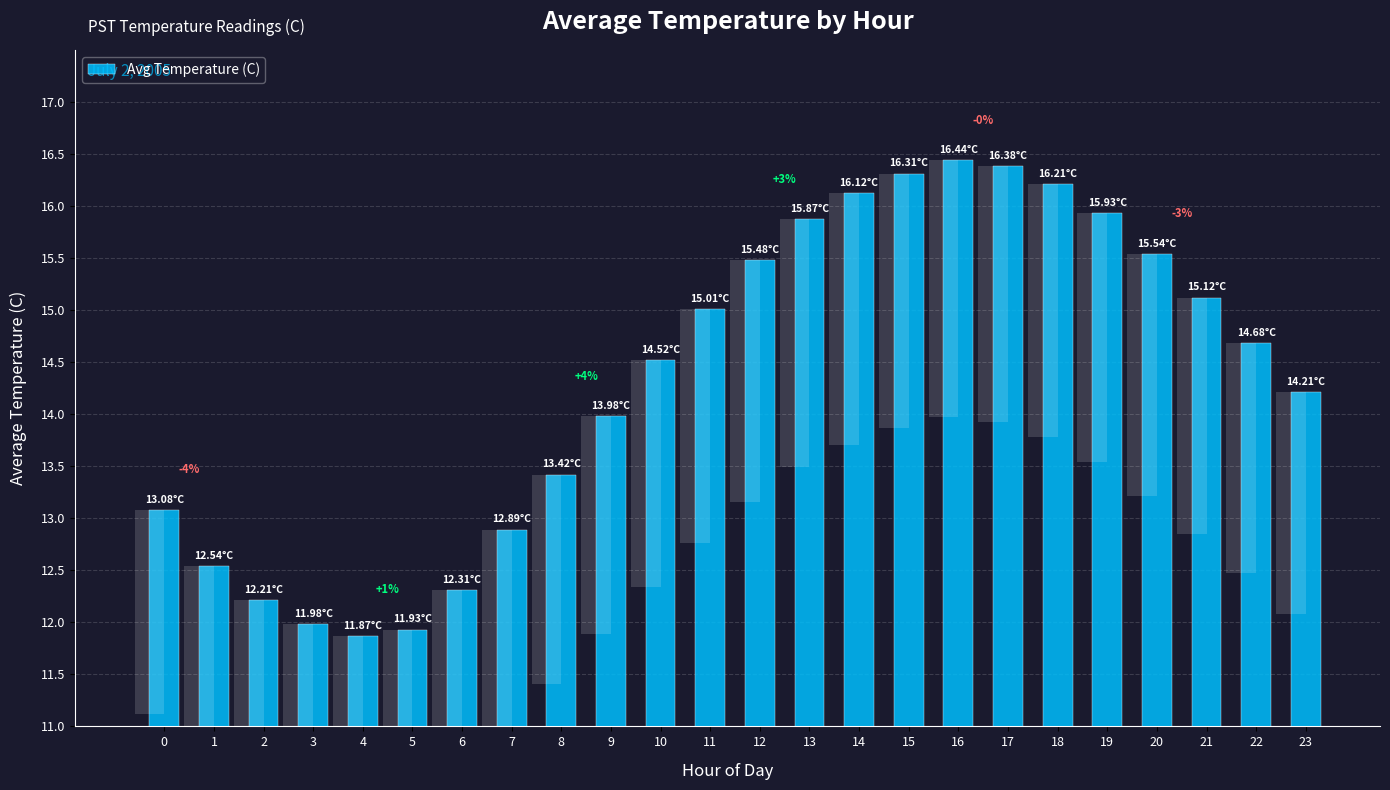

How many bars are there in total?

24